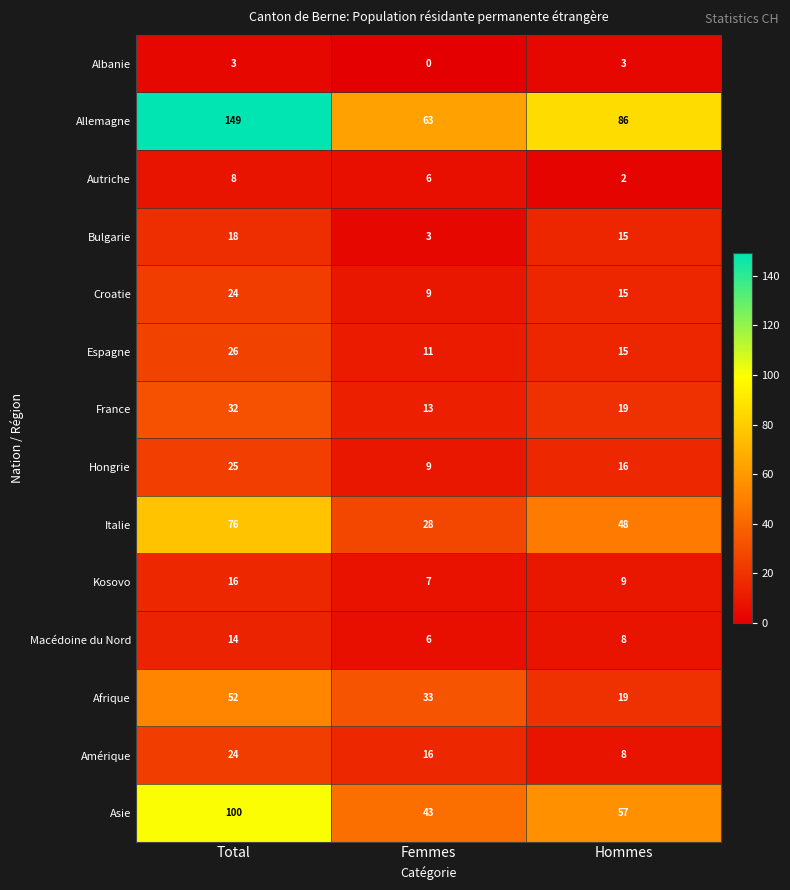

Count the number of data series in this chart.

14